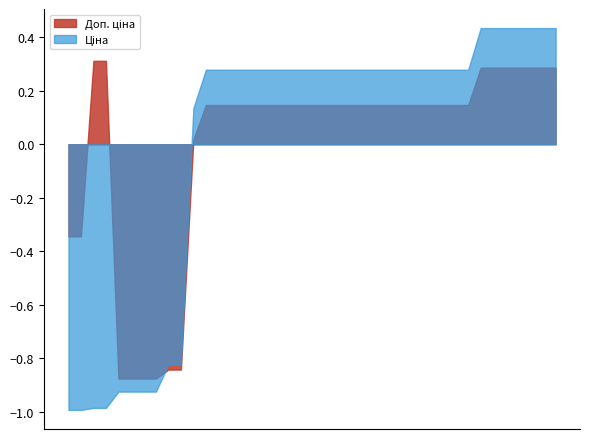

What is the smallest value displayed?

-1.0